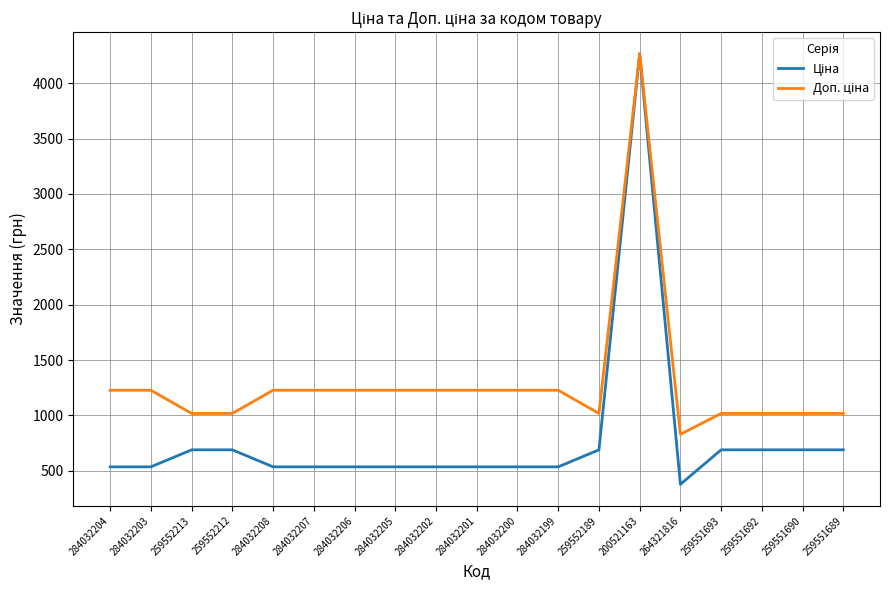

What is the difference between the highest and lowest values at 284032199?

691.7